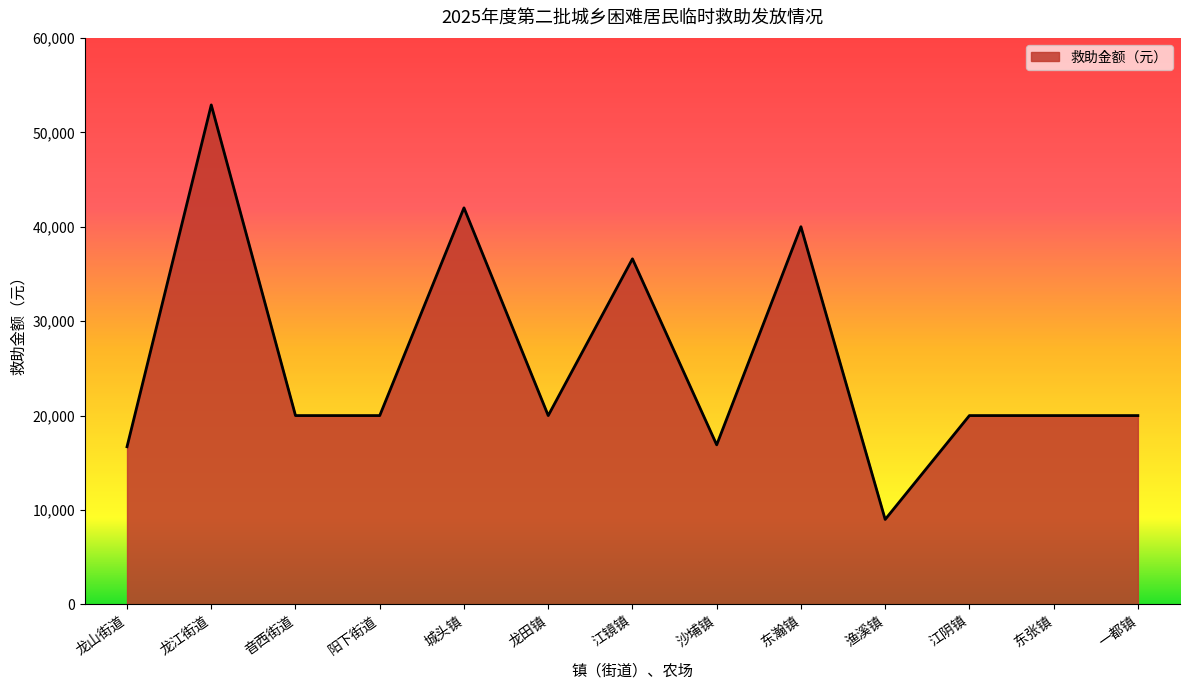

What is the ratio of the value at 龙山街道 to the value at 江阴镇?

0.8